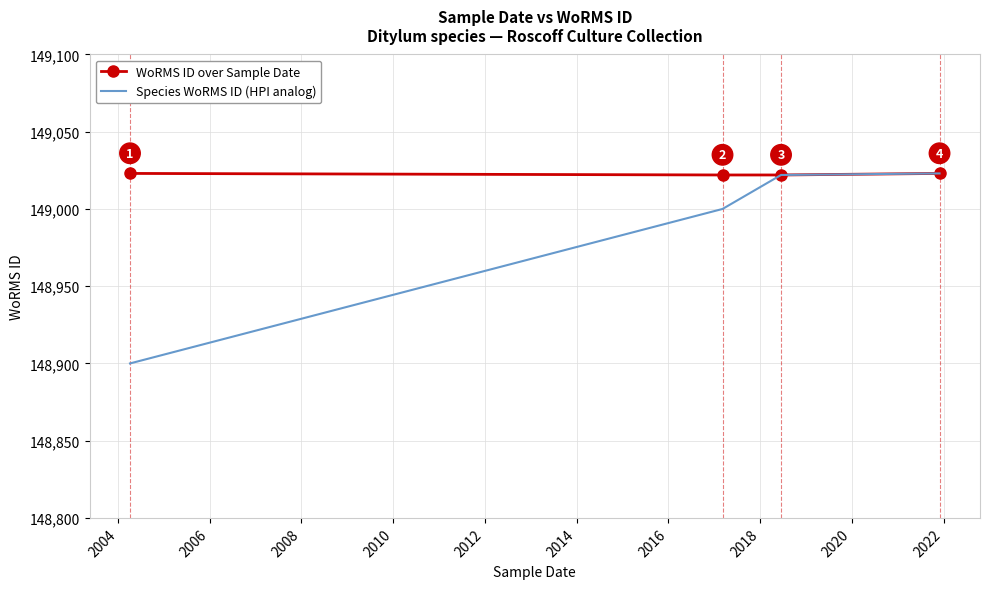

What is the highest value of the WoRMS ID over Sample Date series?

149023